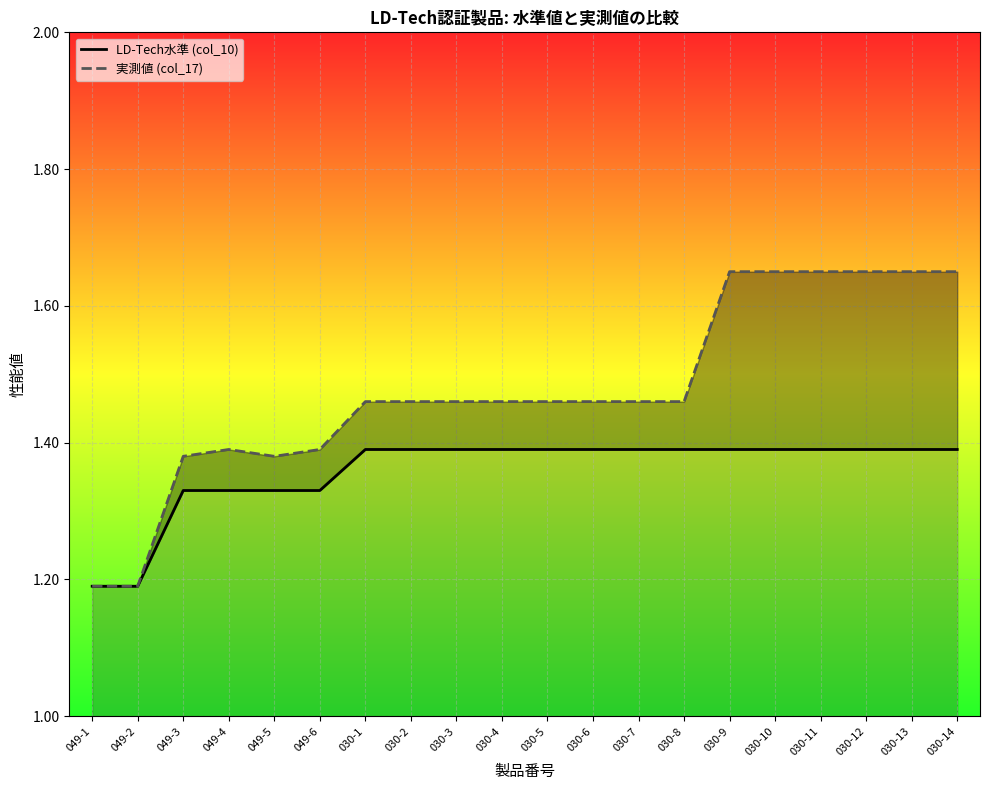

Rank the series at 030-2 from lowest to highest value.

LD-Tech水準 (col_10), 実測値 (col_17)